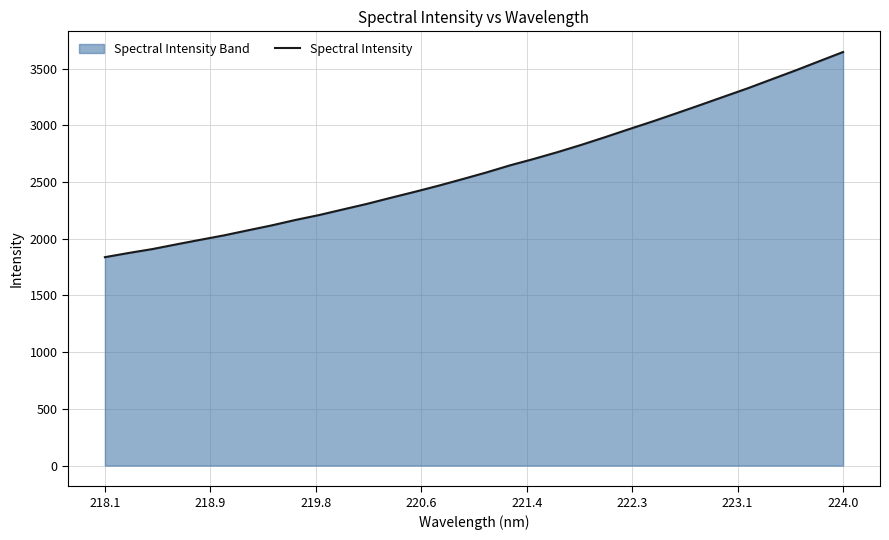

The value at 224.0 is 5243.3. True or false?

False